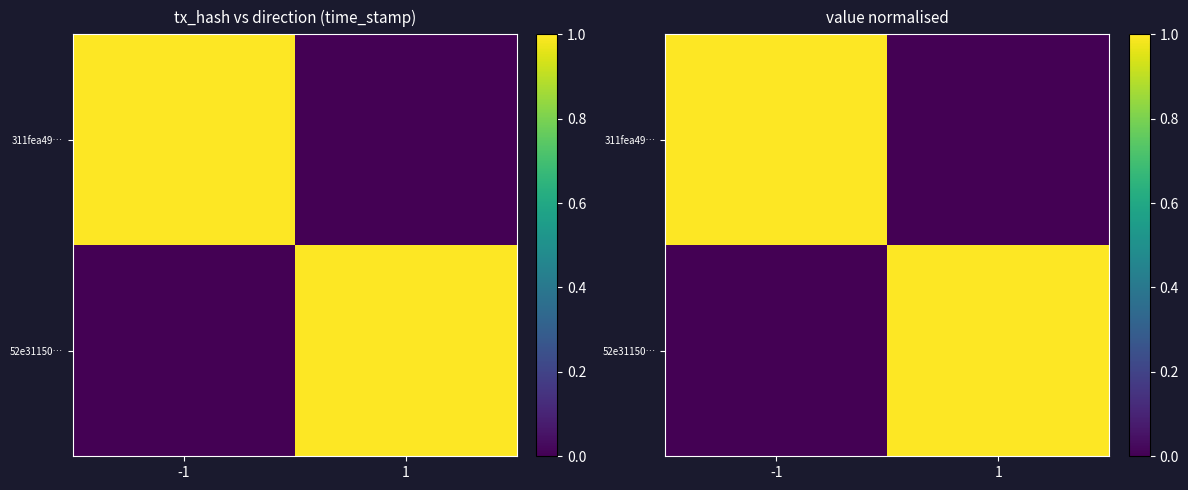

At which label does 52e31150… reach its peak?

1